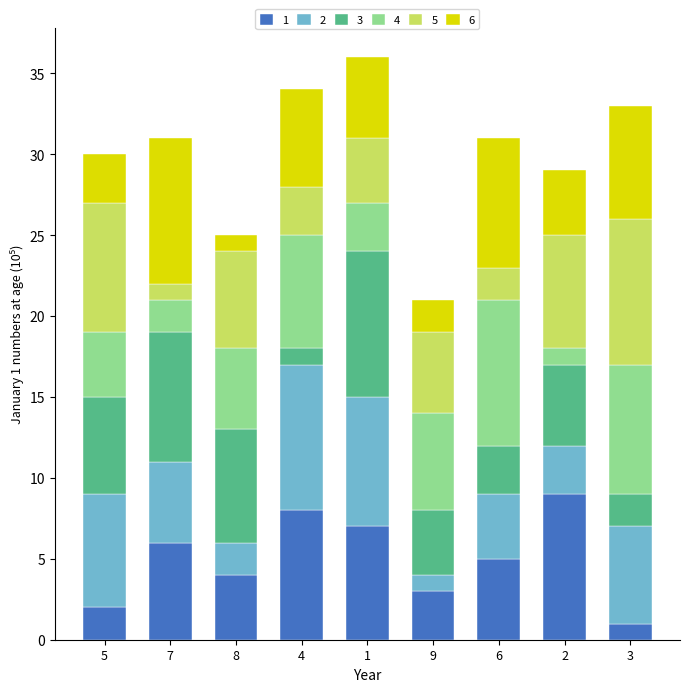

List the labels in order of 1 value, largest first.

2, 4, 1, 7, 6, 8, 9, 5, 3